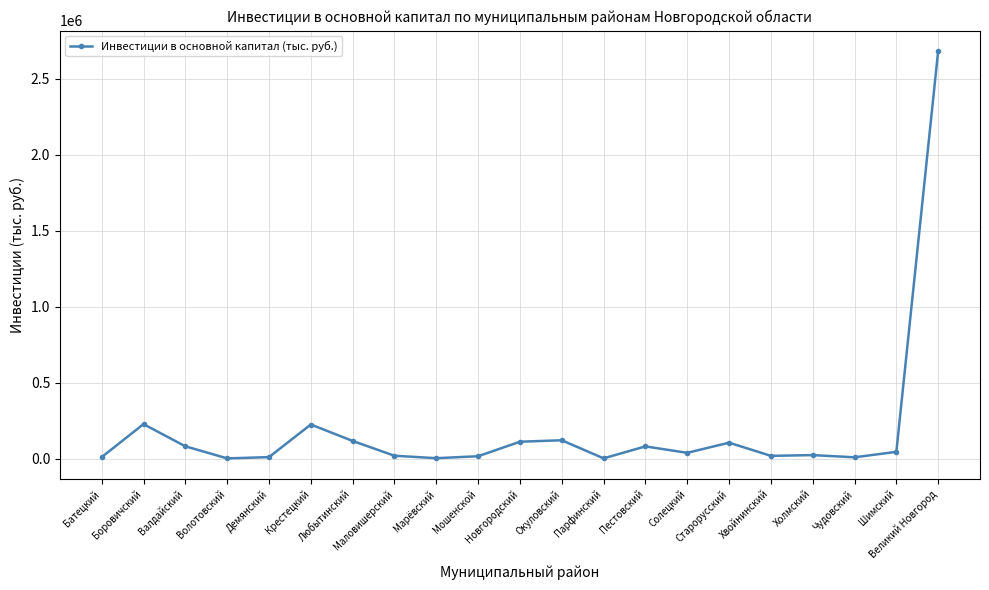

What is the greatest value displayed?

2681867